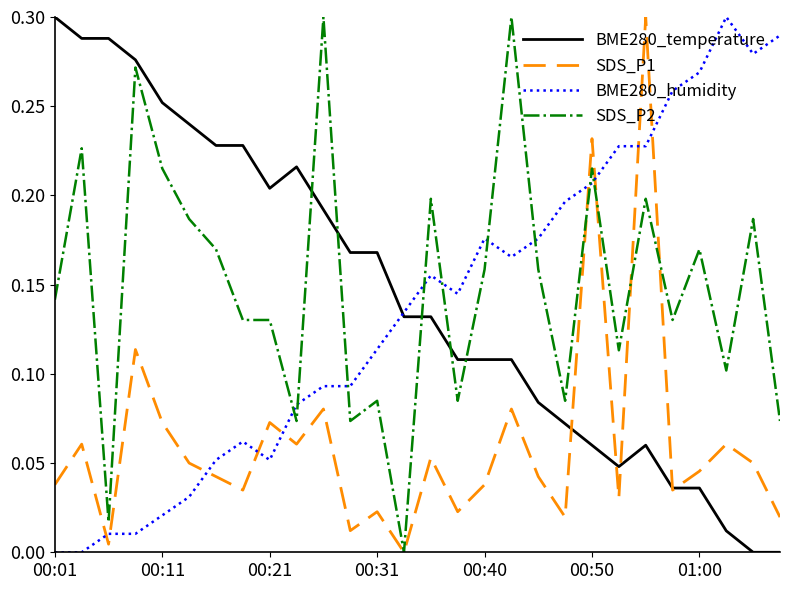

Does the chart have visible grid lines?

No